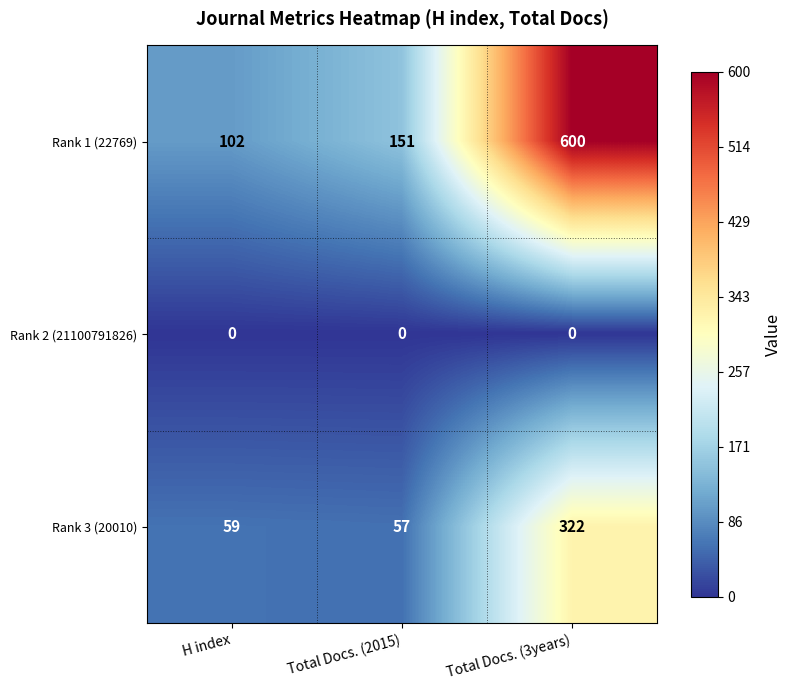

Which series has the largest range (max minus min)?

Rank 1 (22769)